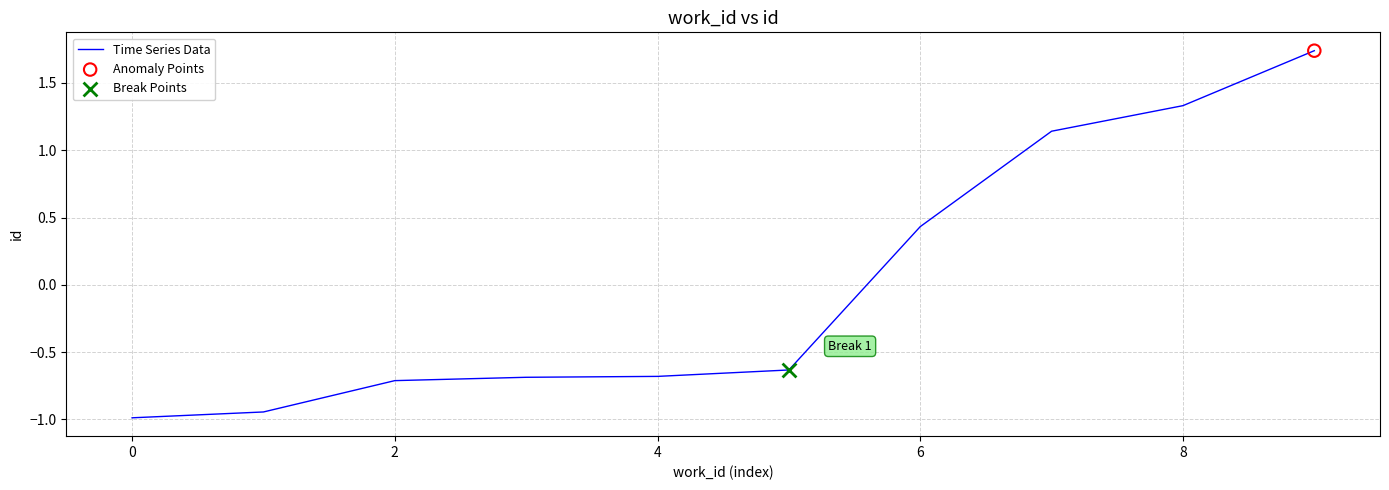

What is the difference between the maximum and minimum values?

2.7